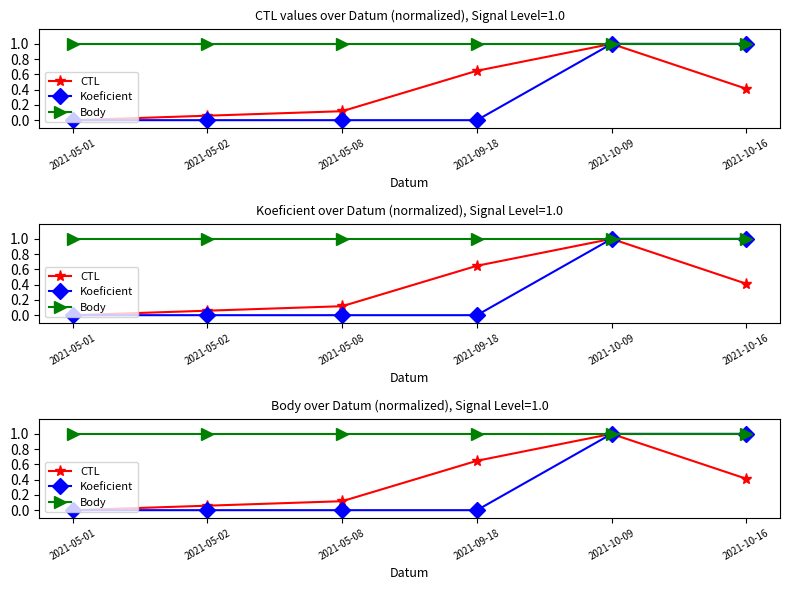

How many data points does each series have?

6